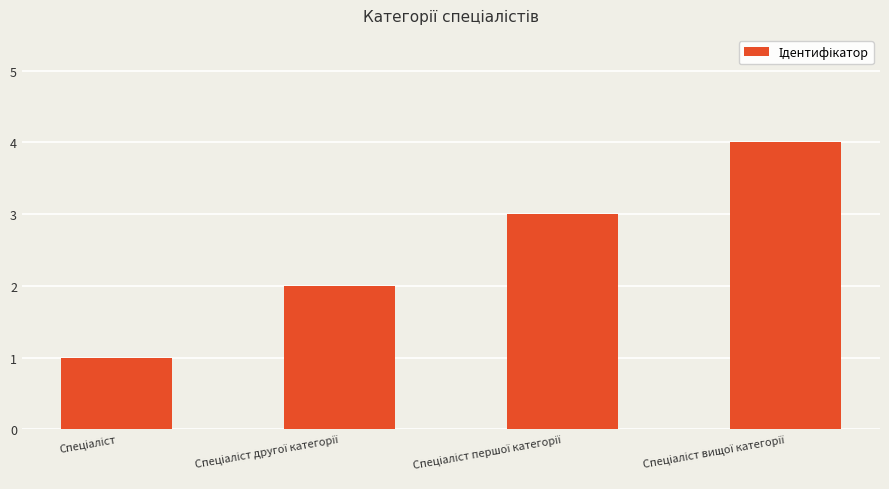

What is the greatest value displayed?

4